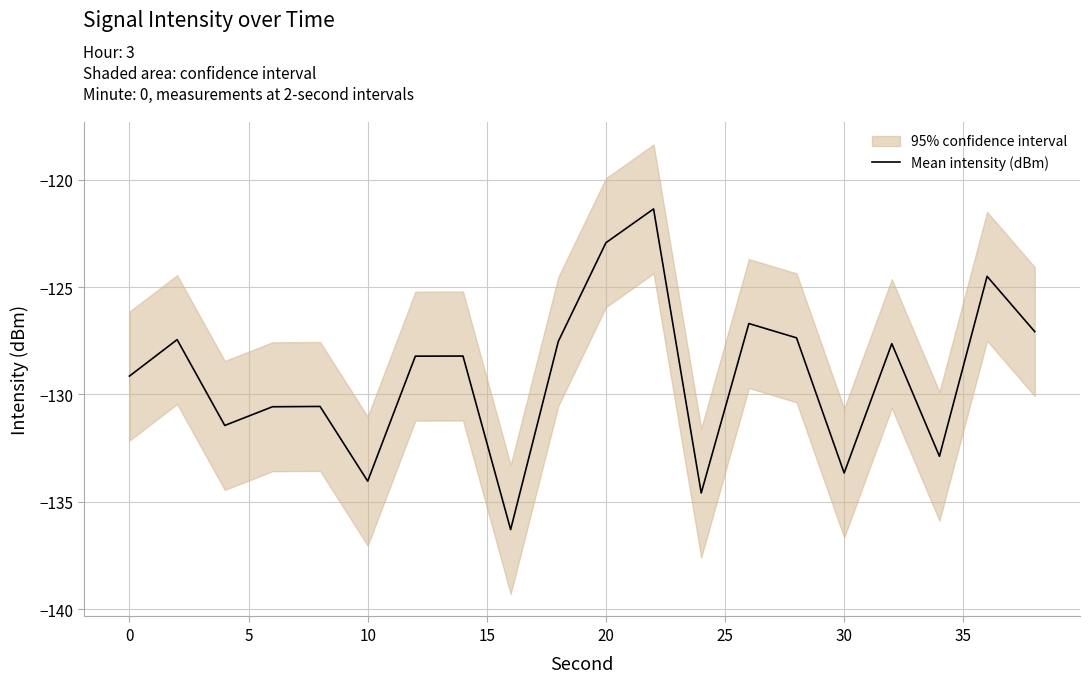

What is the highest value of the Mean intensity (dBm) series?

-121.4